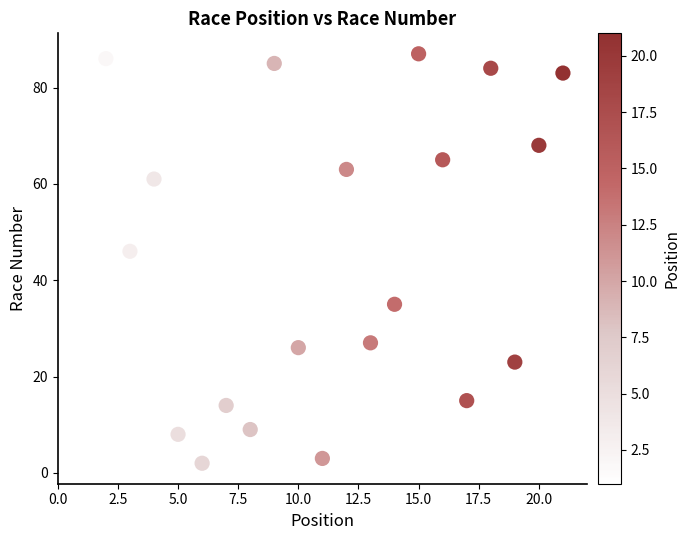

What is the range of X values (max minus min)?

20